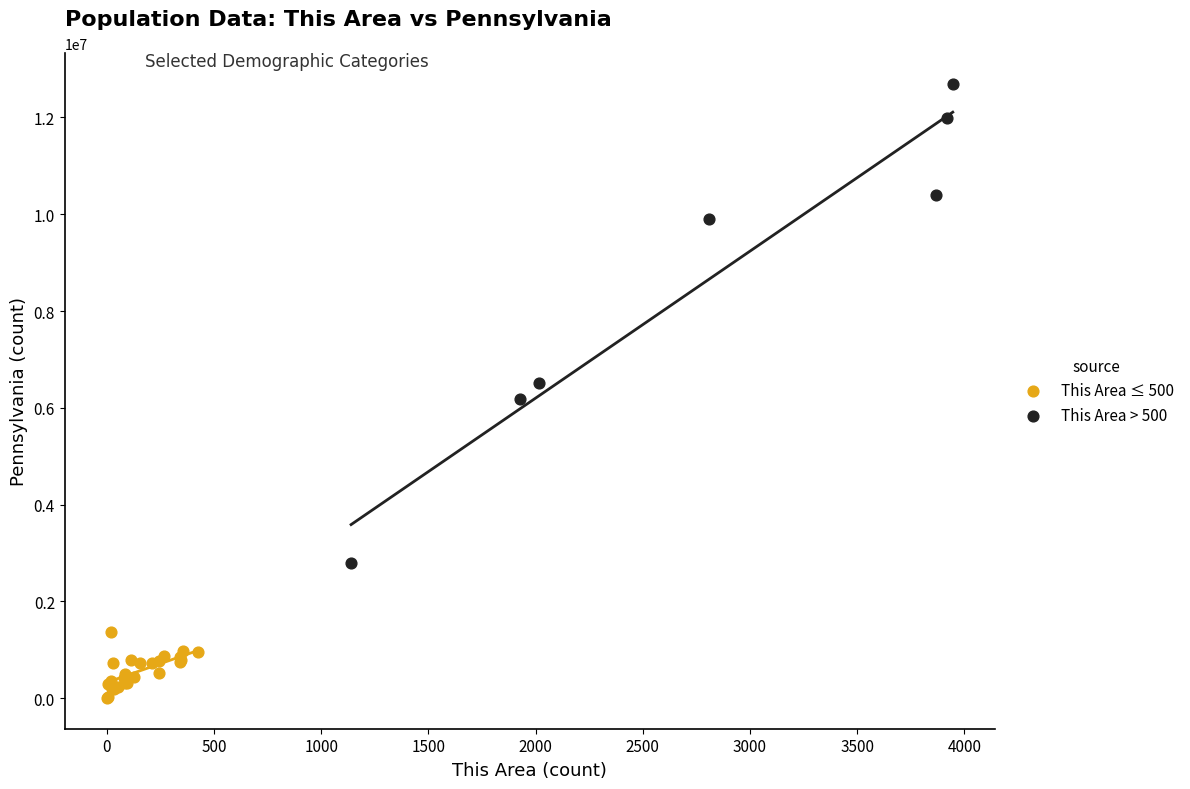

Which series reaches the minimum Y coordinate?

This Area ≤ 500